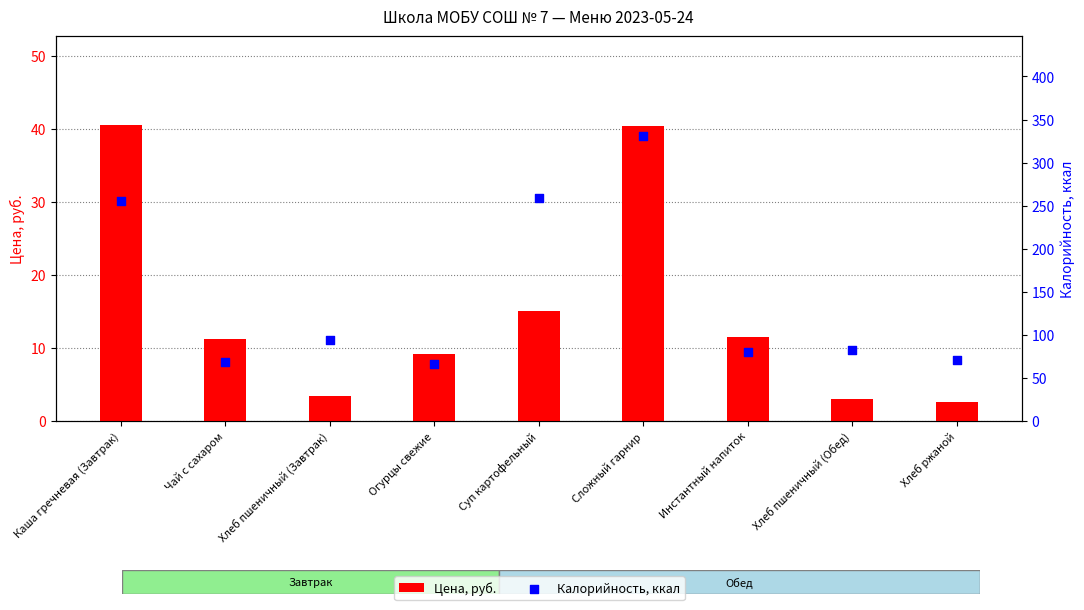

Which series contains the lowest Y value?

Цена, руб.